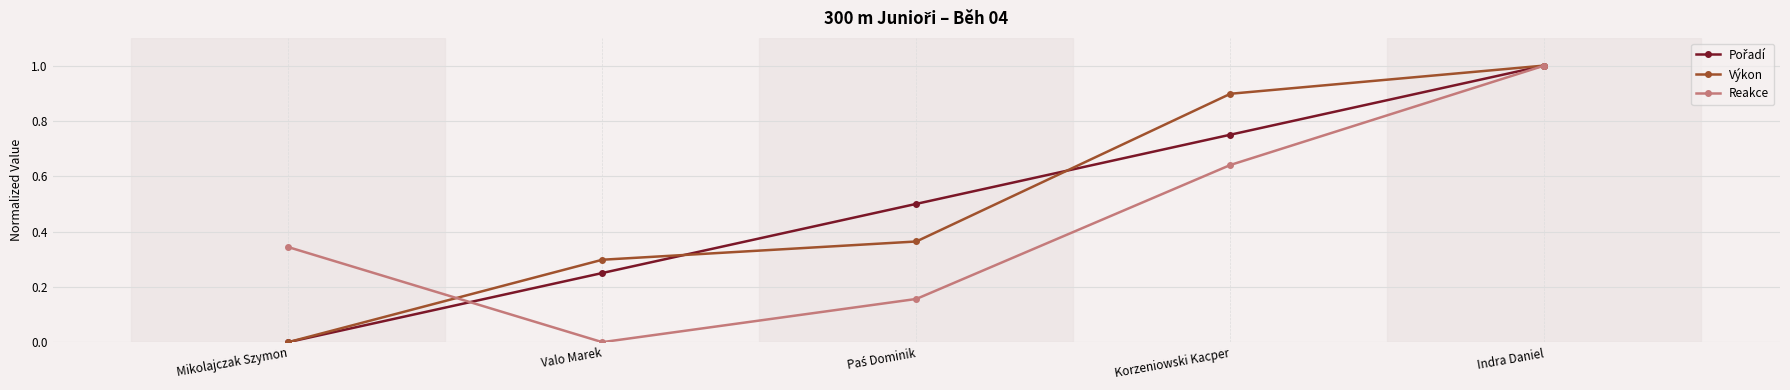

What is the total value across all series at Indra Daniel?

3.0